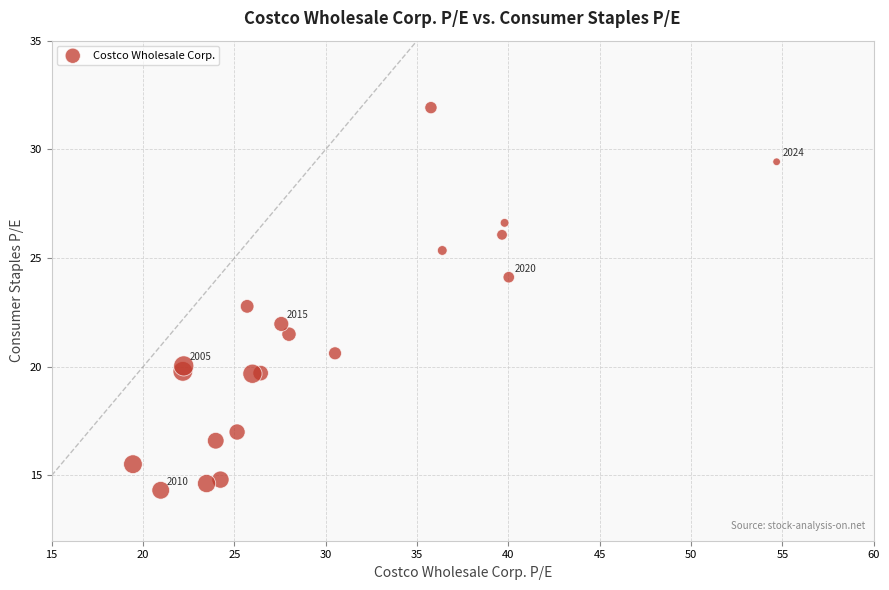

What is the range of X values (max minus min)?

35.2